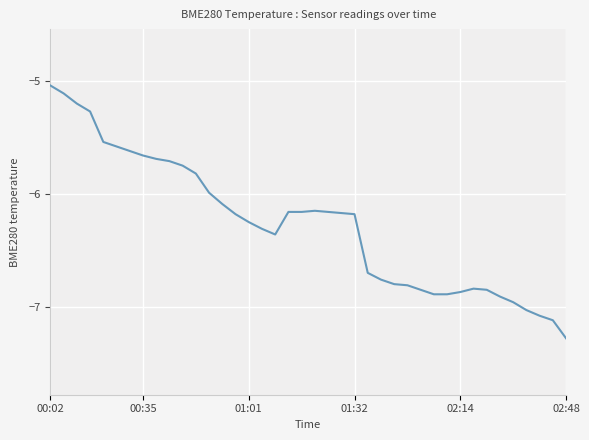

What is the difference between the second highest and second lowest values?

2.0